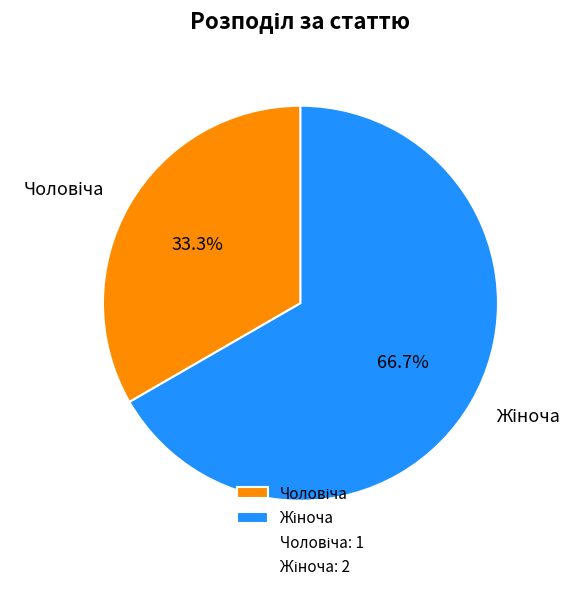

Is there any slice that represents more than half of the pie?

Yes